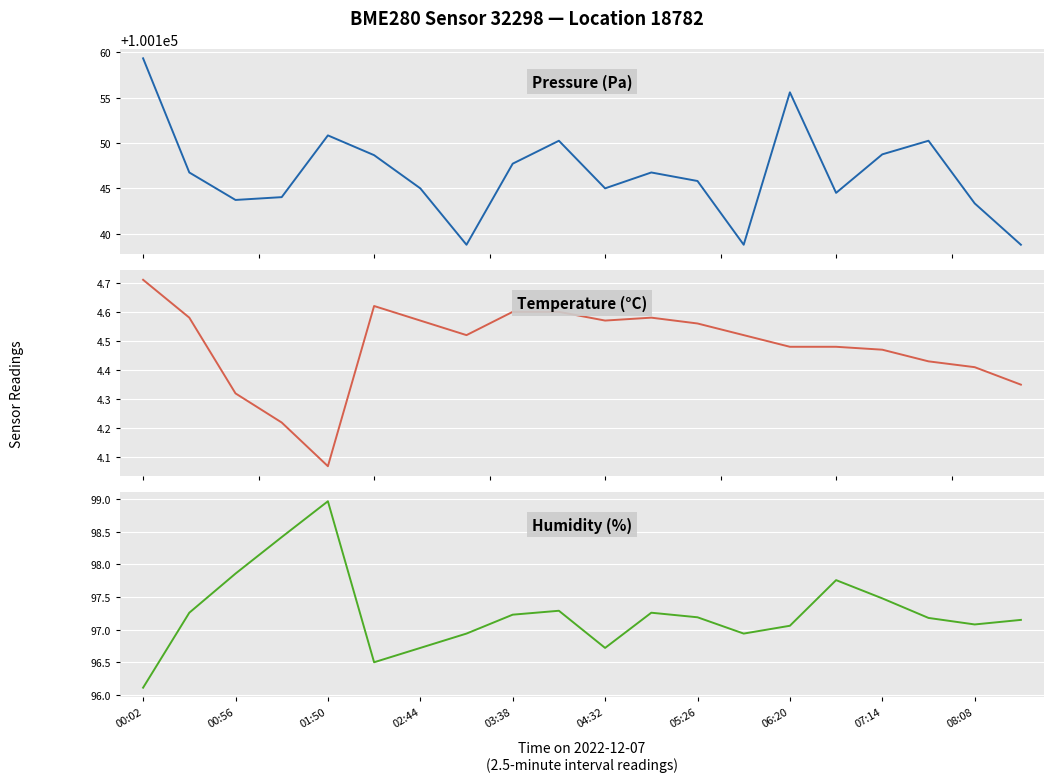

True or false: Temperature (°C) has more than 2 points higher than both neighbors.

False